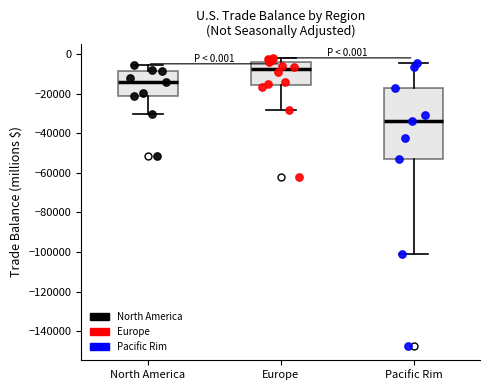

Which box's median line is the highest?

Europe